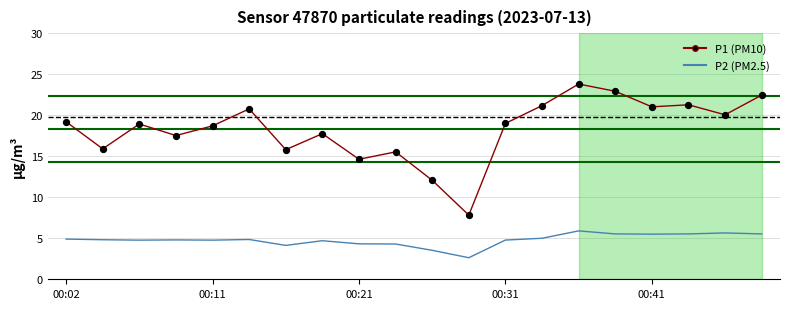

What are all the series names shown in the legend?

P1 (PM10), P2 (PM2.5)